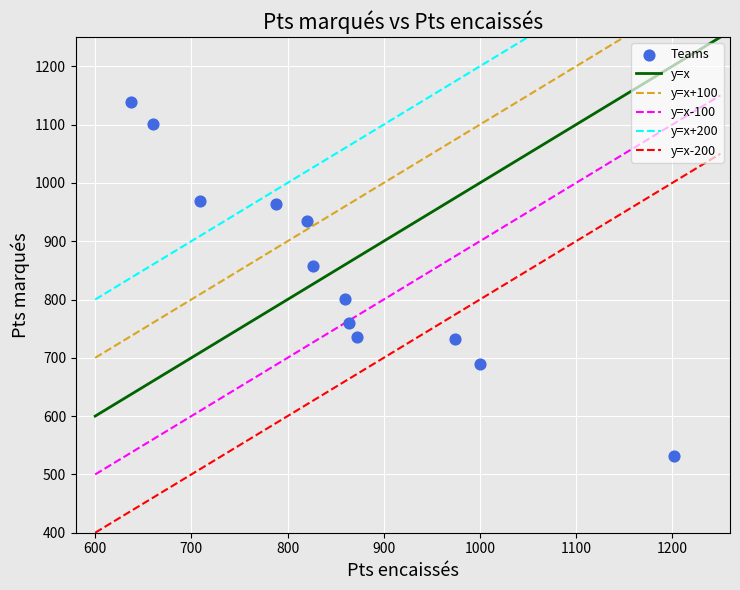

What is the average Y value?

851